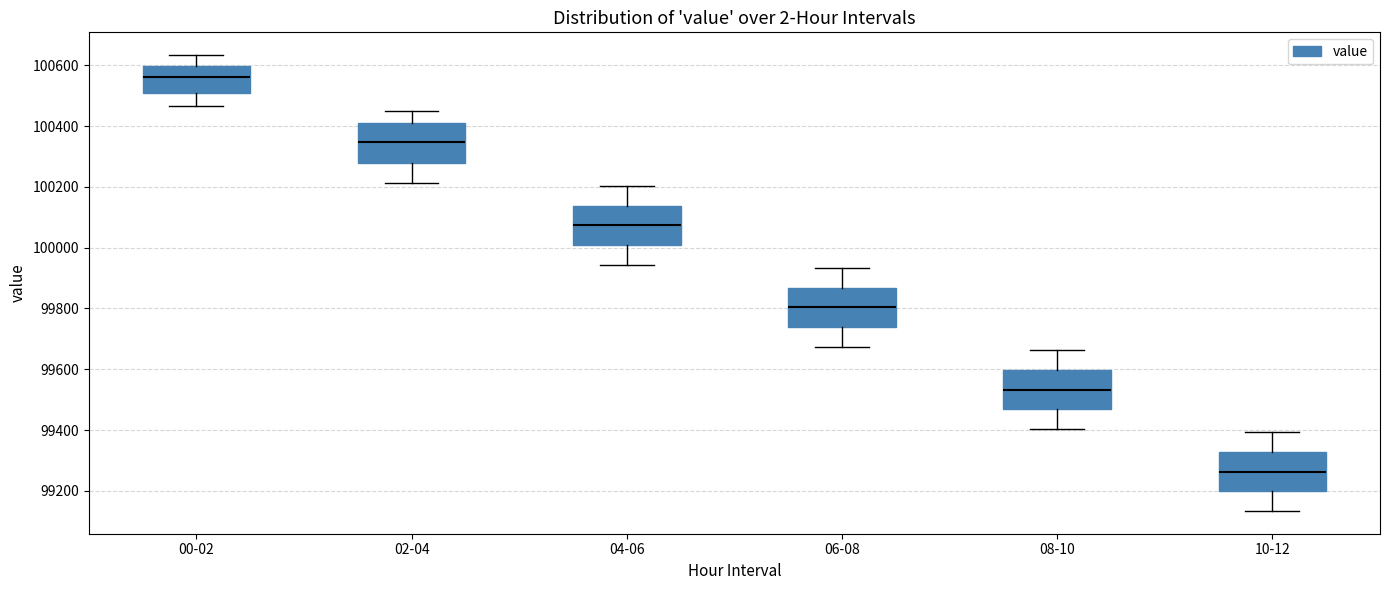

Which box's median line is the highest?

00-02